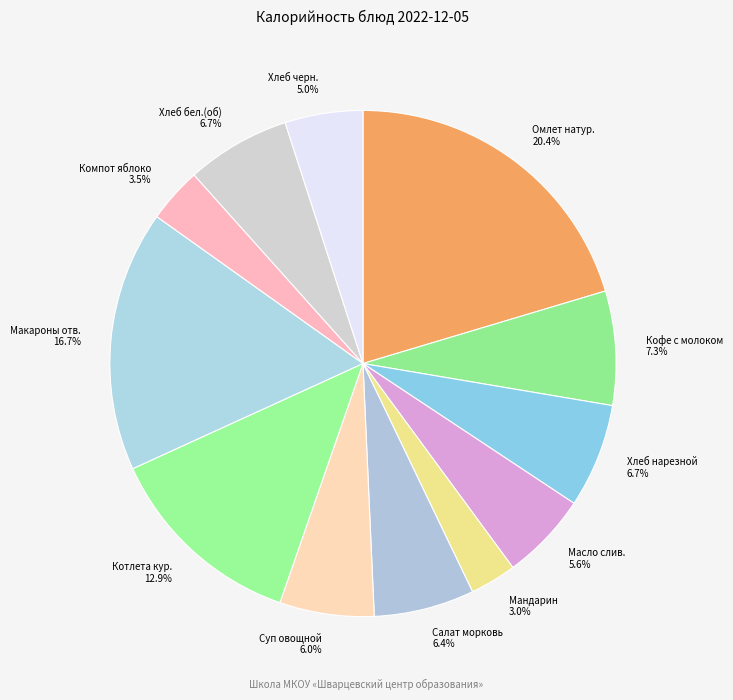

What percentage is NOT represented by Салат морковь?

93.6%